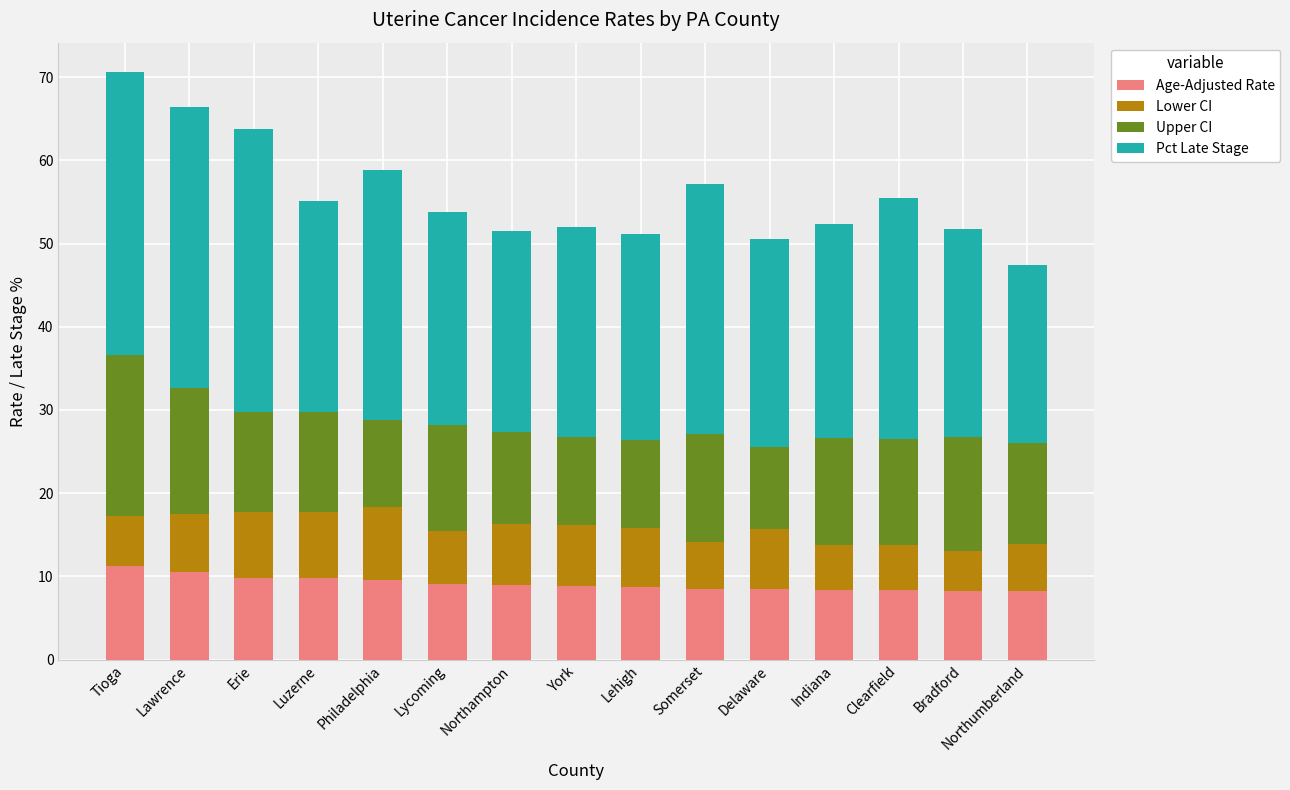

What is the total value across all series at Indiana?

52.3